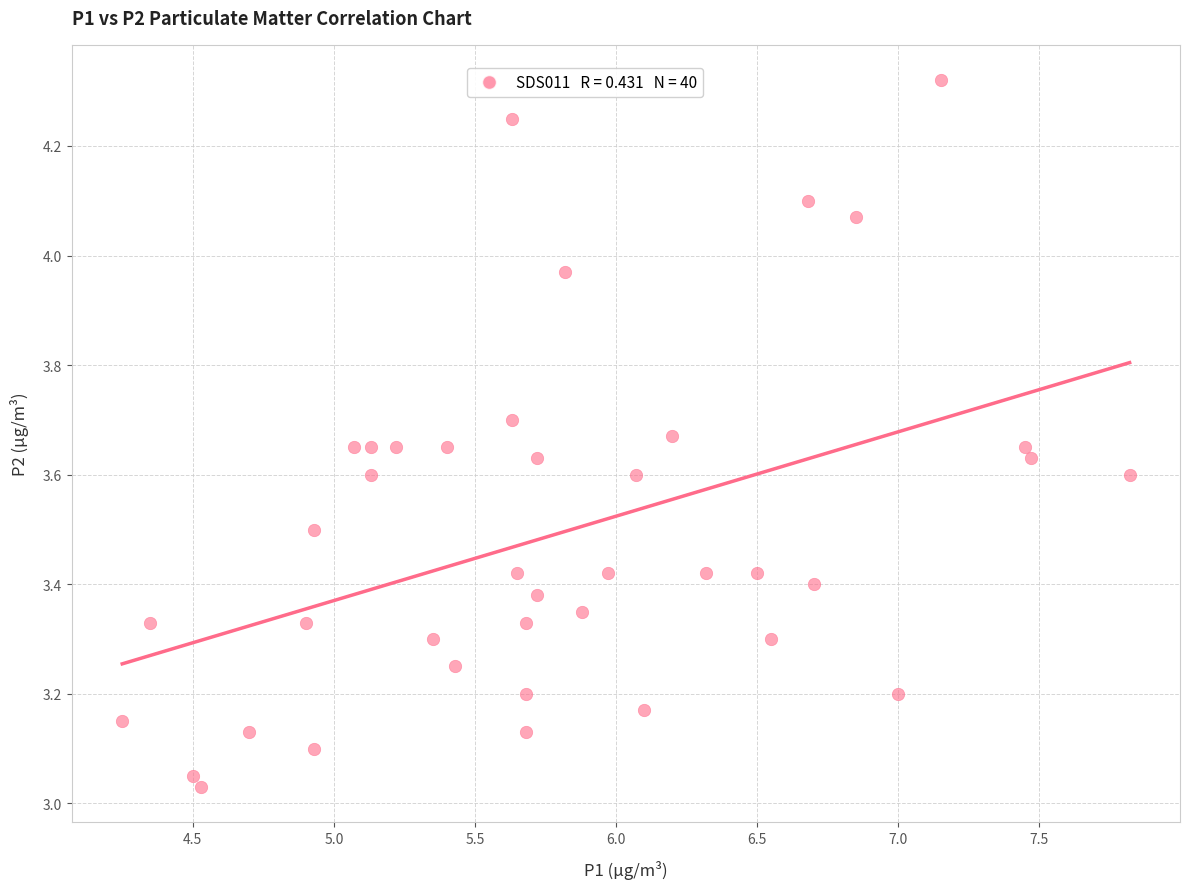

What is the range of Y values (max minus min)?

1.3